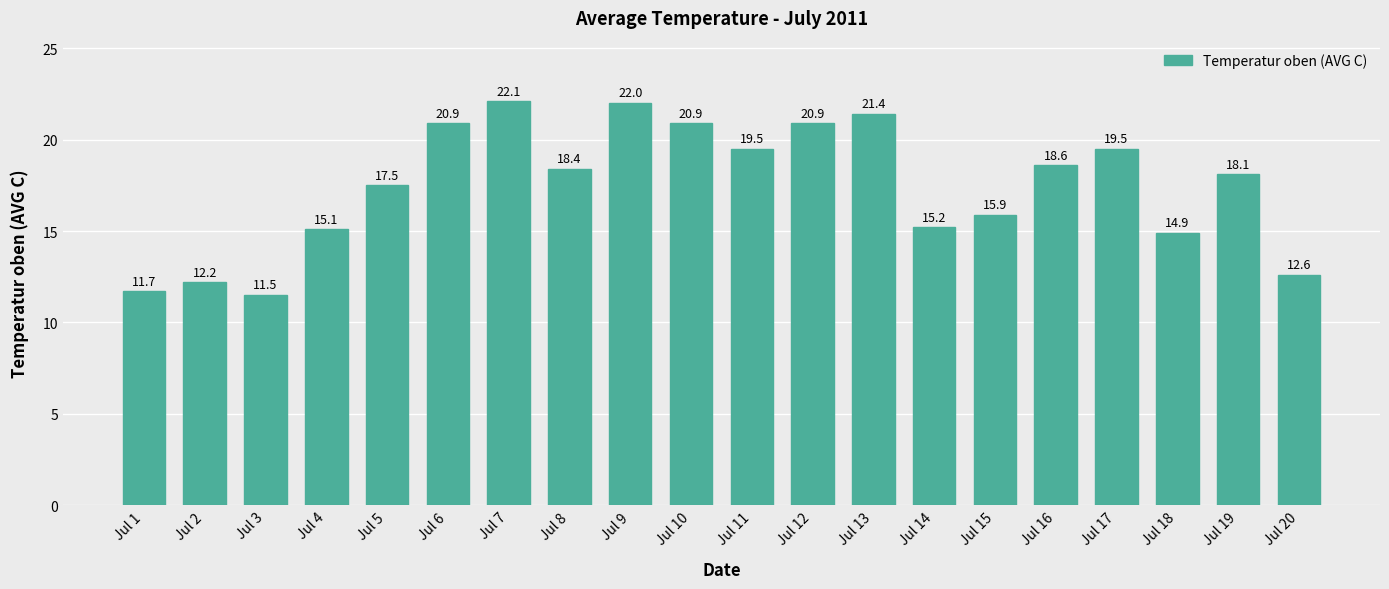

What is the value of the 13th bar from the left?

21.4